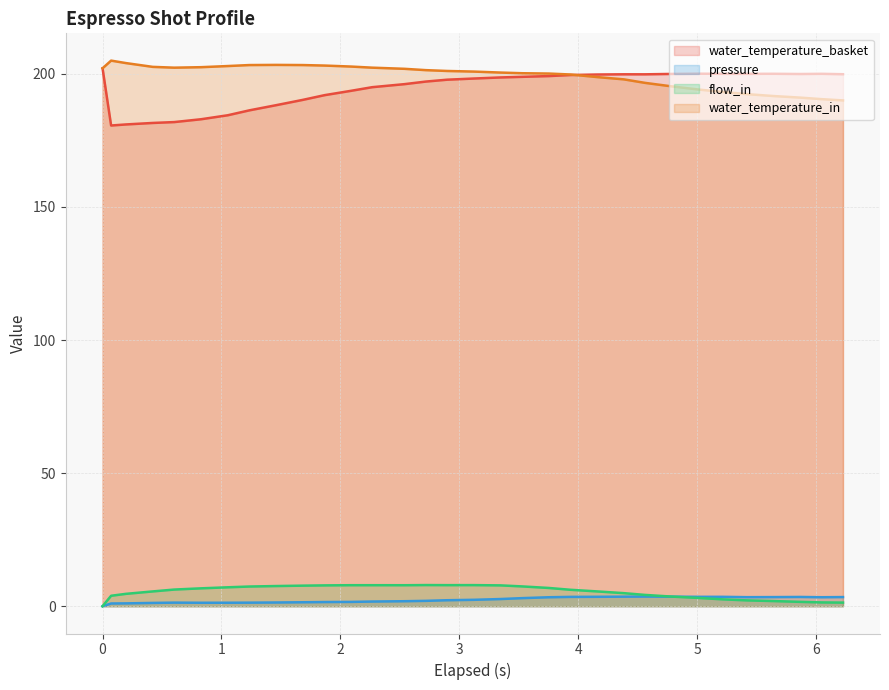

Is it true that water_temperature_basket equals 200.0 at 5.643?

True